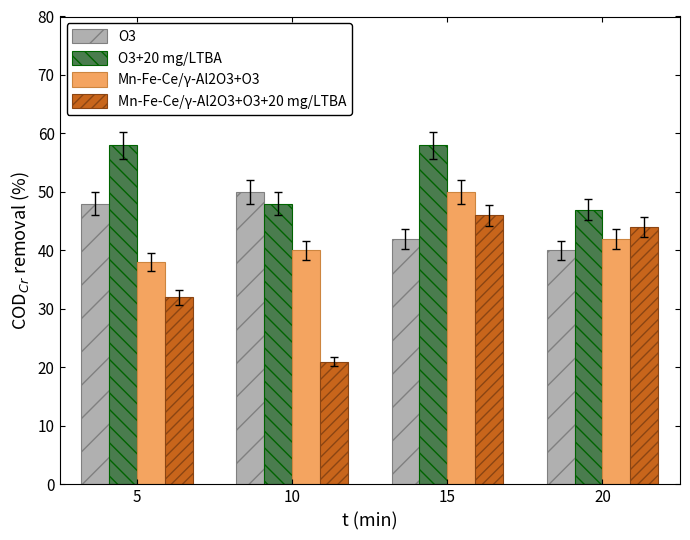

What are all the series names shown in the legend?

O3, O3+20 mg/LTBA, Mn-Fe-Ce/γ-Al2O3+O3, Mn-Fe-Ce/γ-Al2O3+O3+20 mg/LTBA